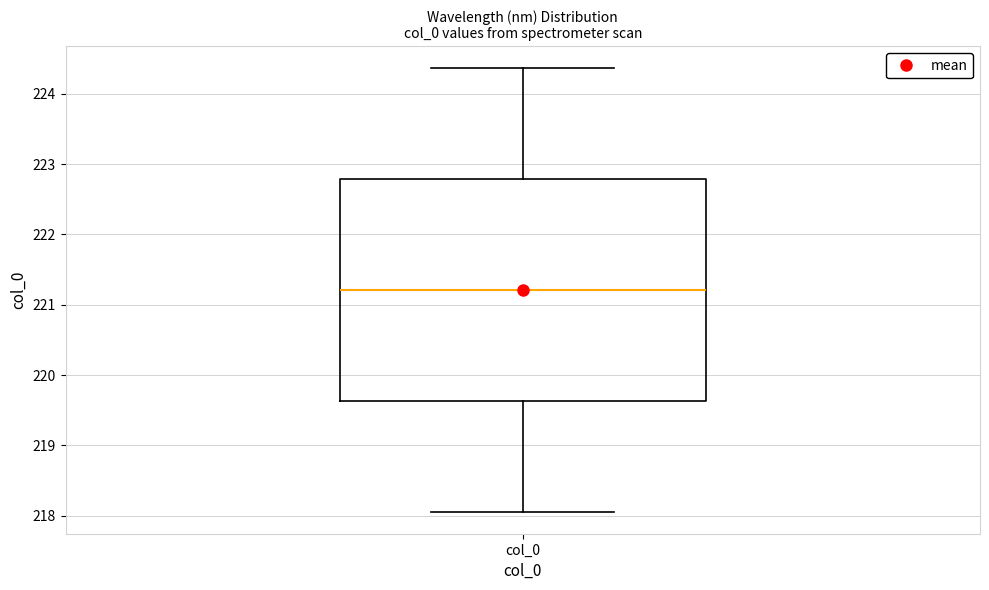

Where is the upper edge of the box for col_0 on the y-axis? The values are not printed on the chart, so give them approximately, as read against the axis.

222.8